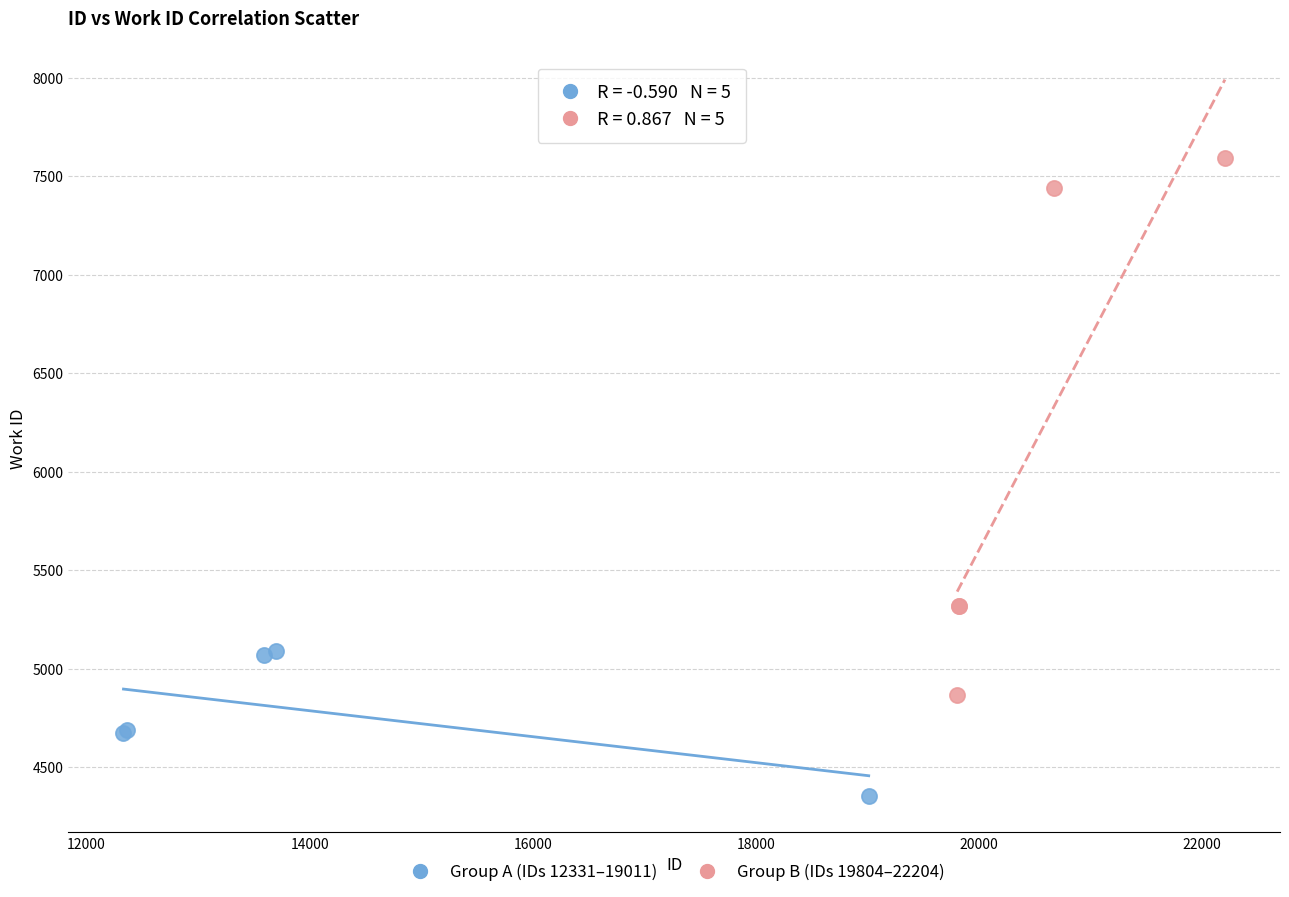

Which series contains the highest Y value?

Group B (IDs 19804–22204)